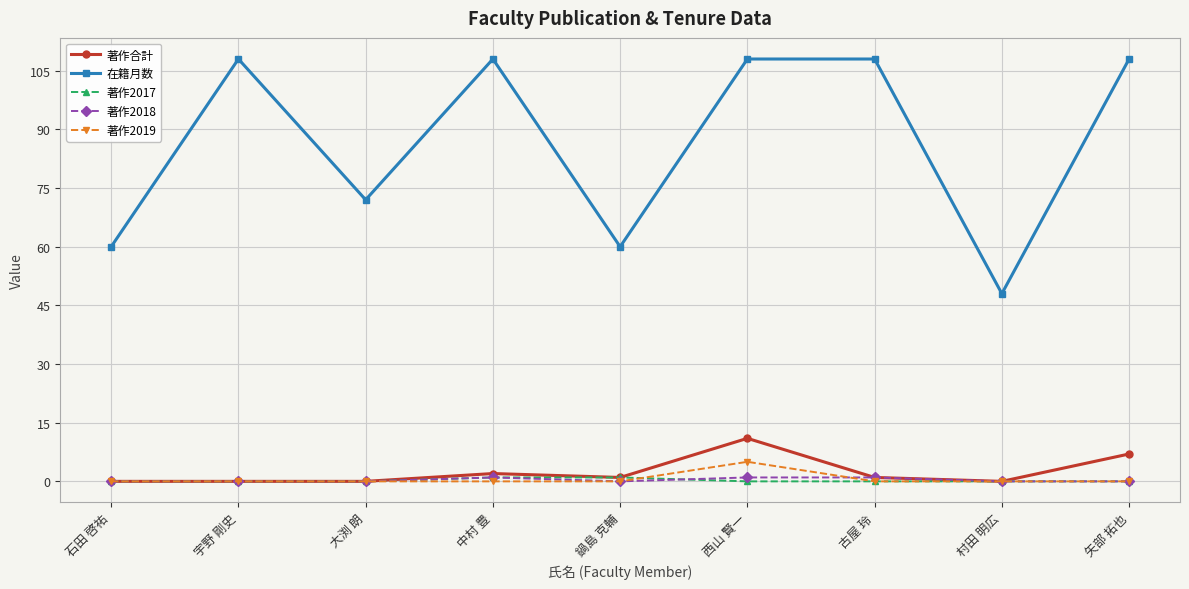

At which category does 在籍月数 reach its first local peak?

宇野 剛史